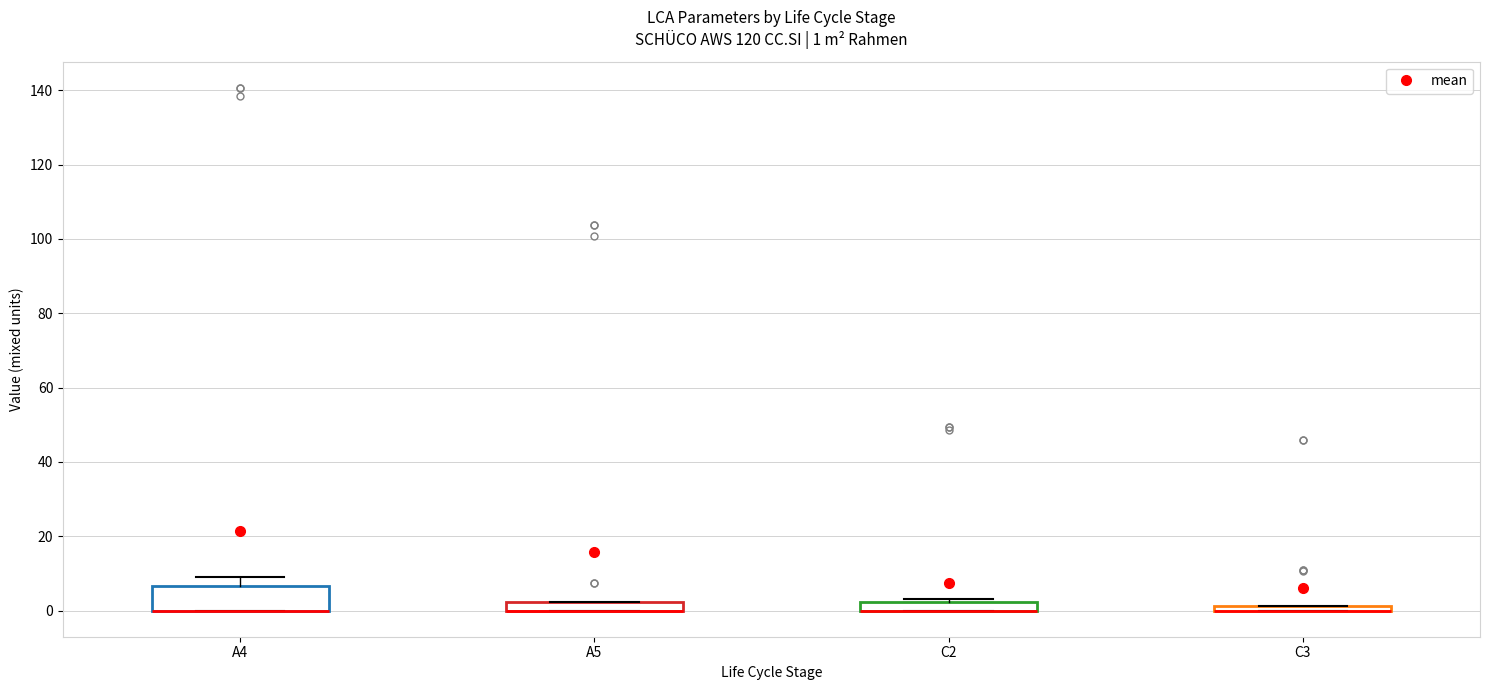

Which box is the tallest, from its lower edge to its upper edge?

A4